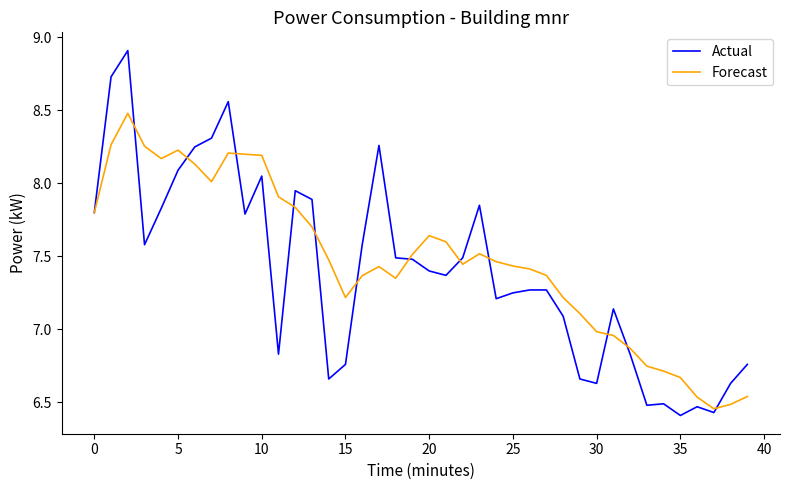

Which series has the widest spread of values?

Actual